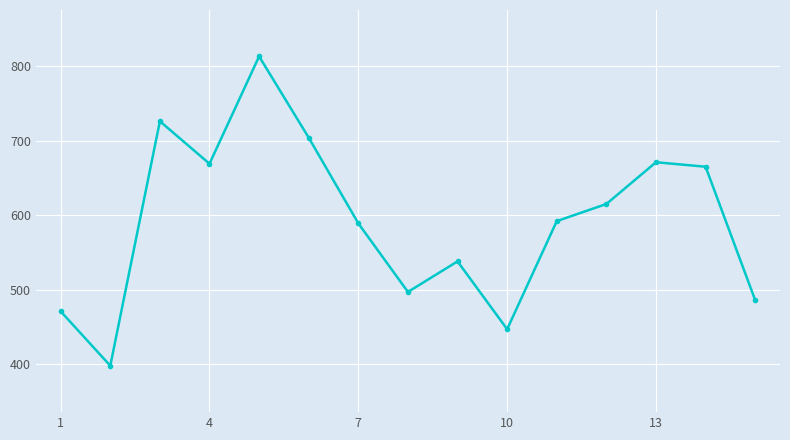

How many points are lower than both their immediate neighbors (excluding endpoints)?

4